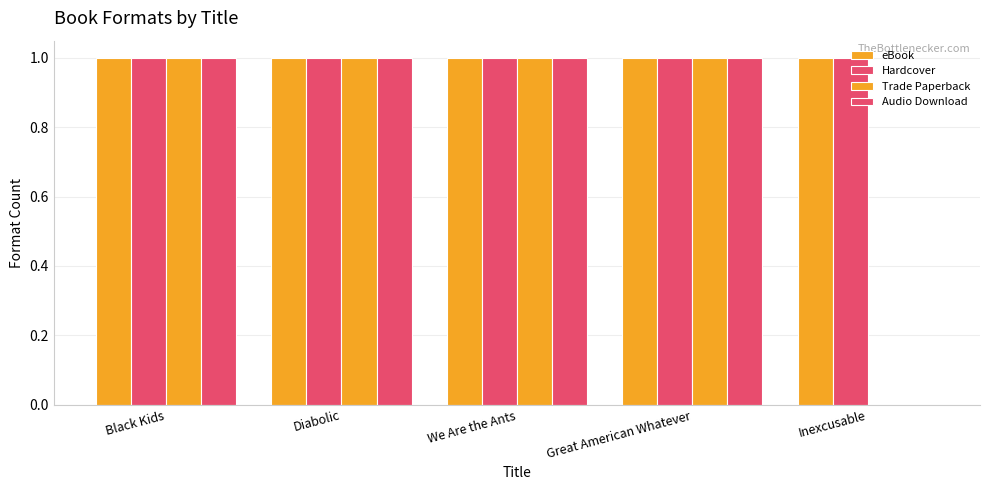

How many data points does each series have?

5